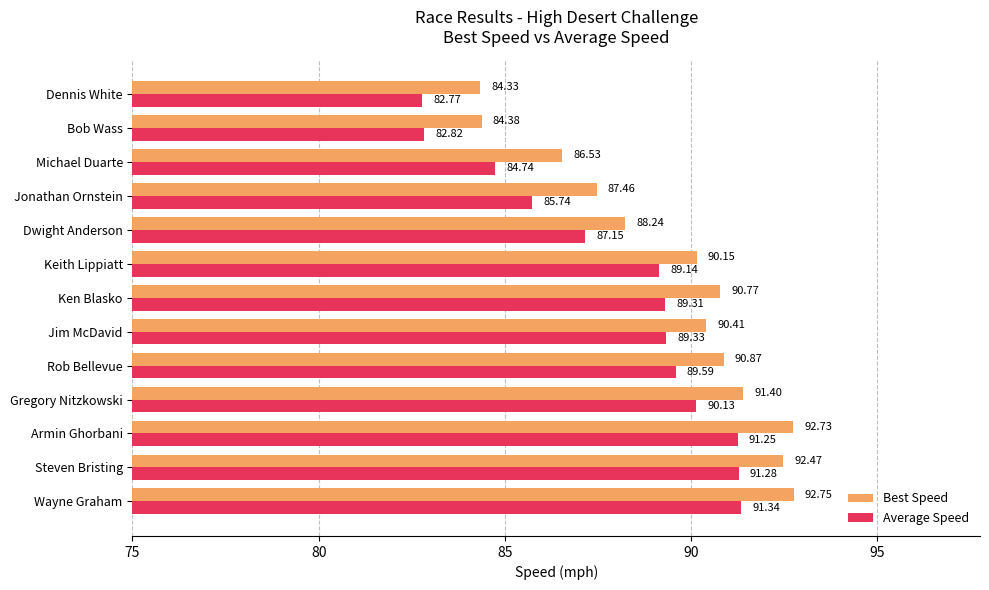

Which series has the largest total across all categories?

Best Speed